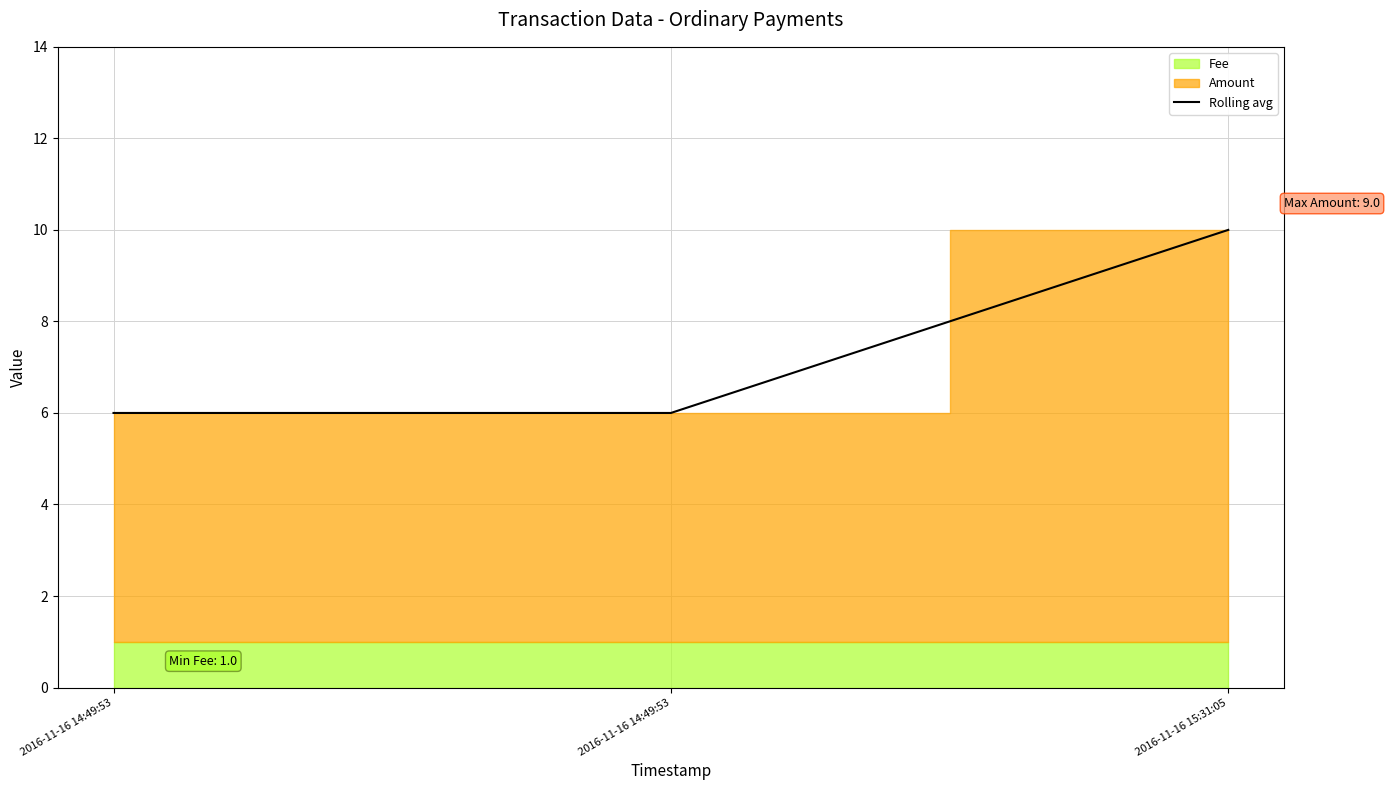

The chart shows a value of 5 at 2016-11-16 15:31:05. True or false?

False